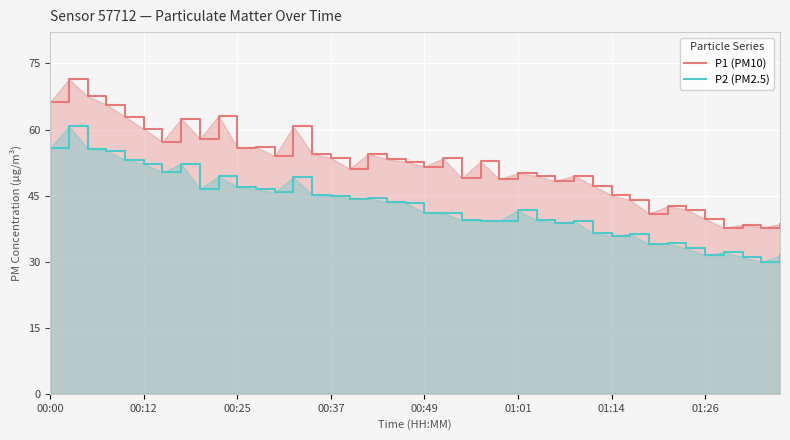

True or false: P1 (PM10) and P2 (PM2.5) cross at least once.

False